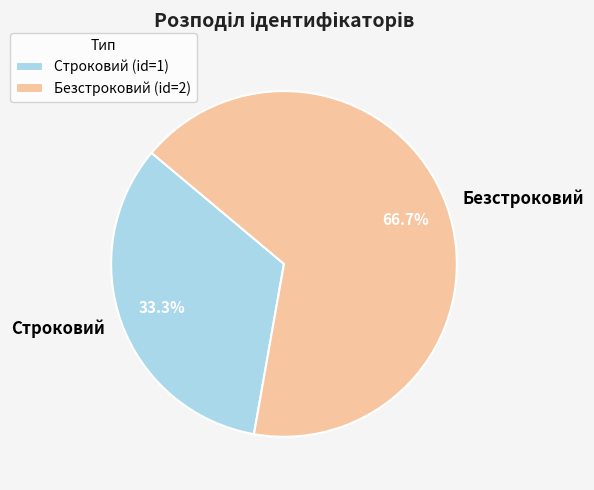

Which slice is the largest?

Безстроковий